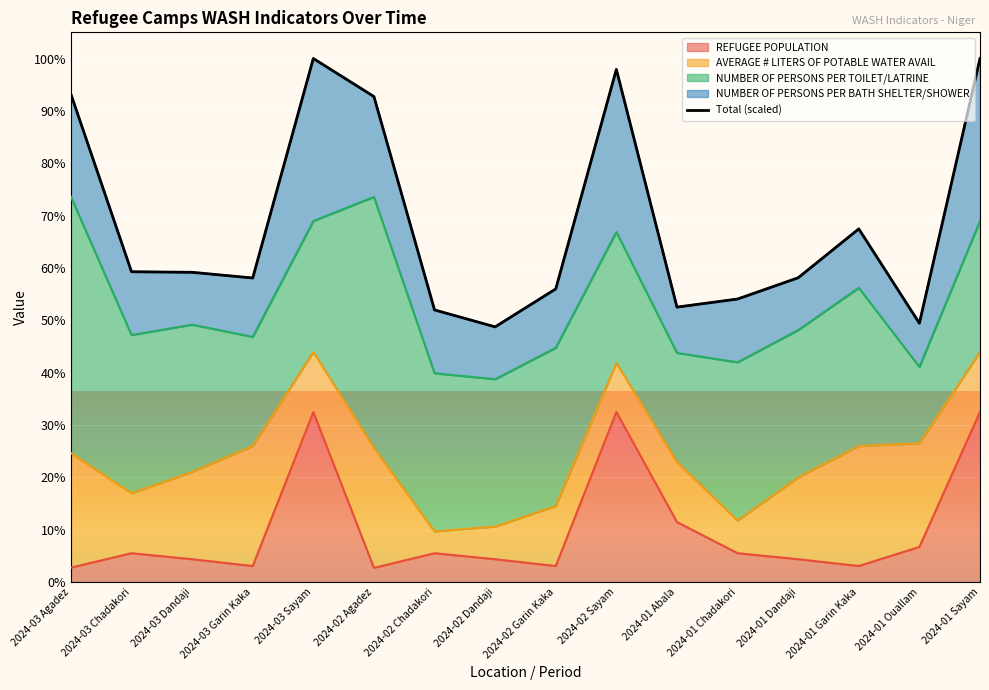

How many points are lower than both their immediate neighbors (excluding endpoints)?

4